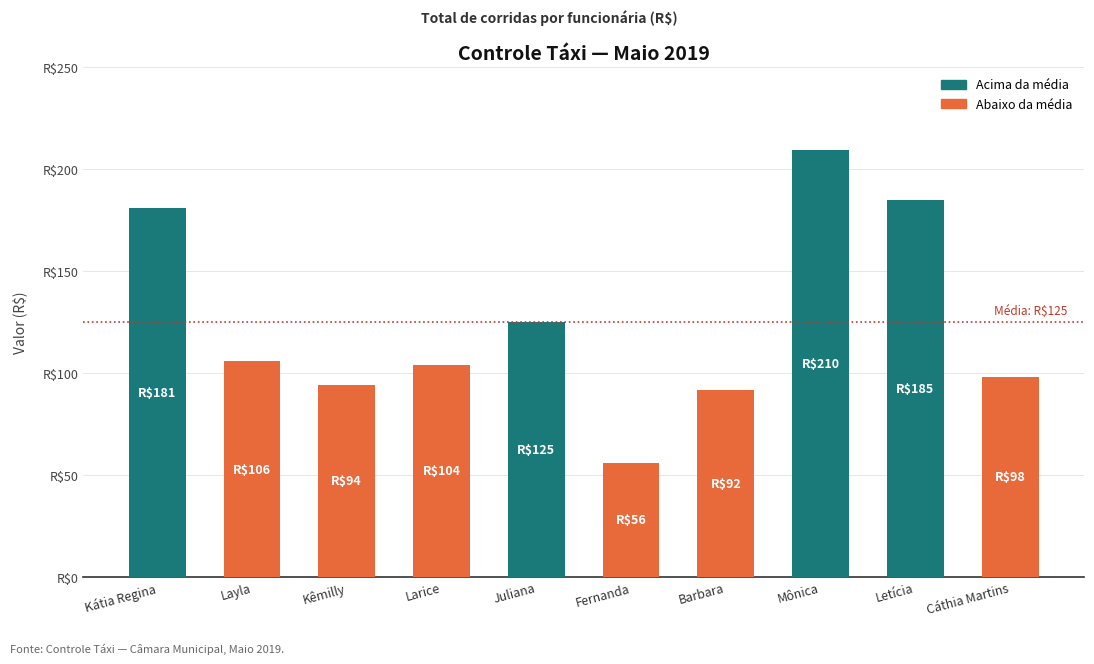

Are the bars grouped side by side (vs. stacked)?

No